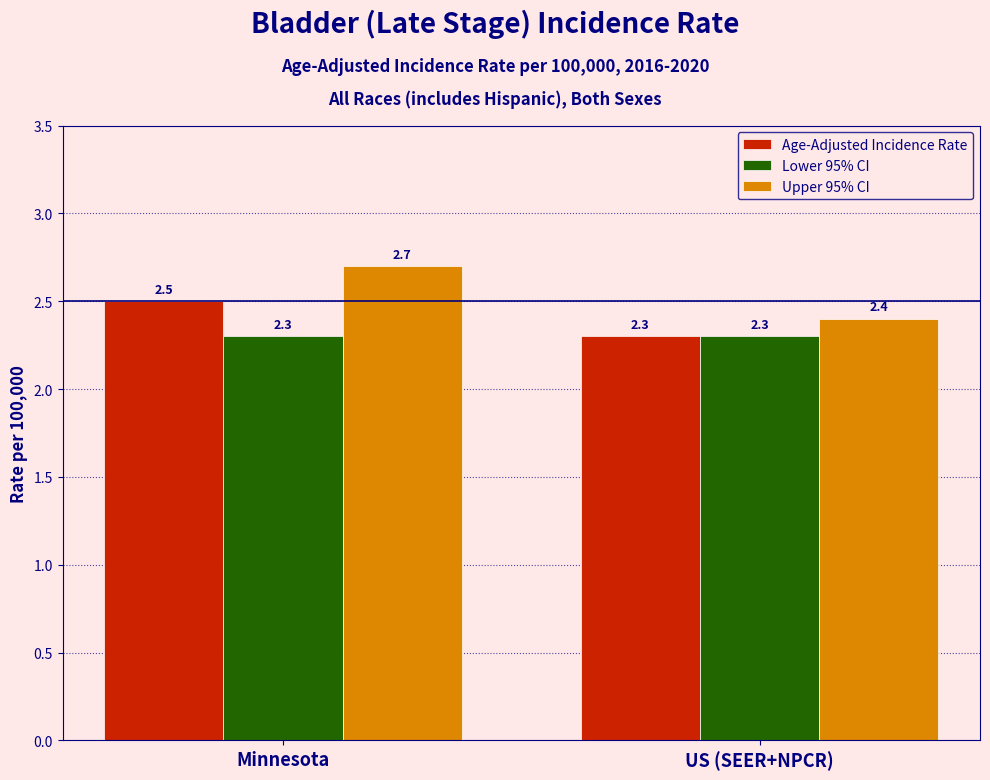

What is the average value of the Lower 95% CI series?

2.3